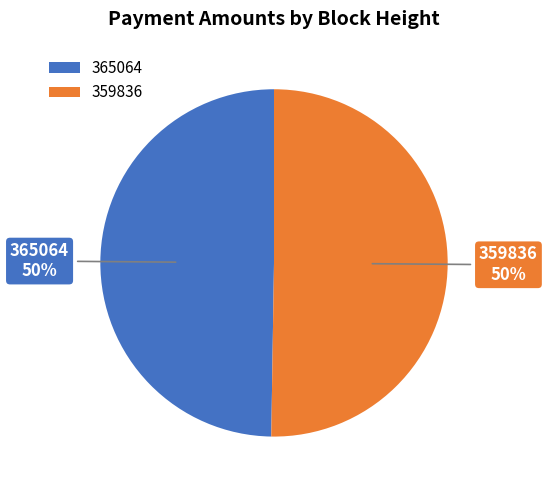

Do 365064 and 359836 together represent more than half of the pie?

Yes